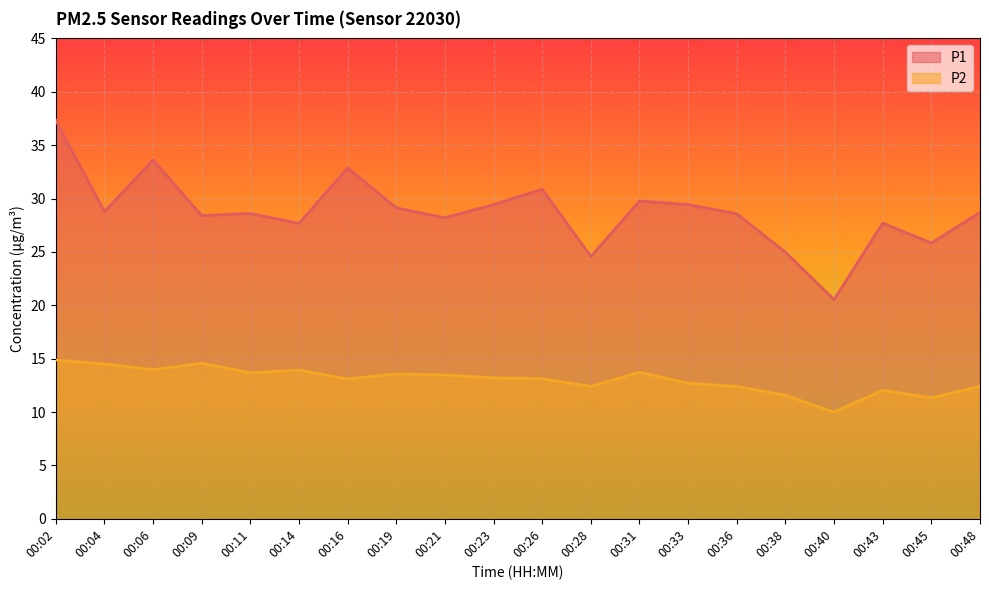

What value does the P2 series have at 00:36?

12.4